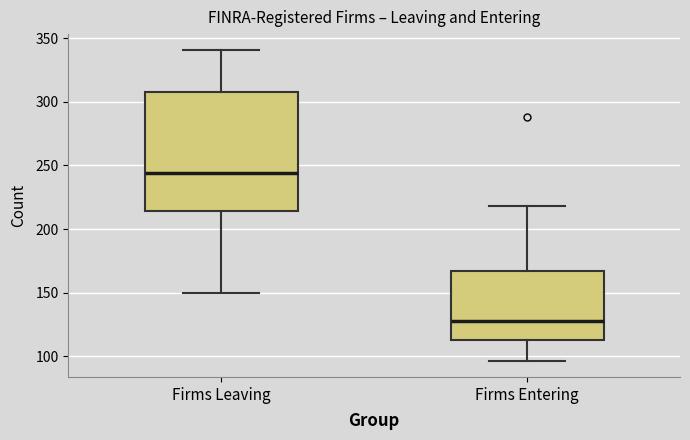

Reading left to right, read every box against the y-axis: the position of its median line, the range the box covers, and the ends of its whiskers. The values are not printed on the chart, so give them approximately, as read against the axis.

Firms Leaving: median 245, box 215 to 310, whiskers 150 to 340
Firms Entering: median 130, box 115 to 165, whiskers 95 to 220